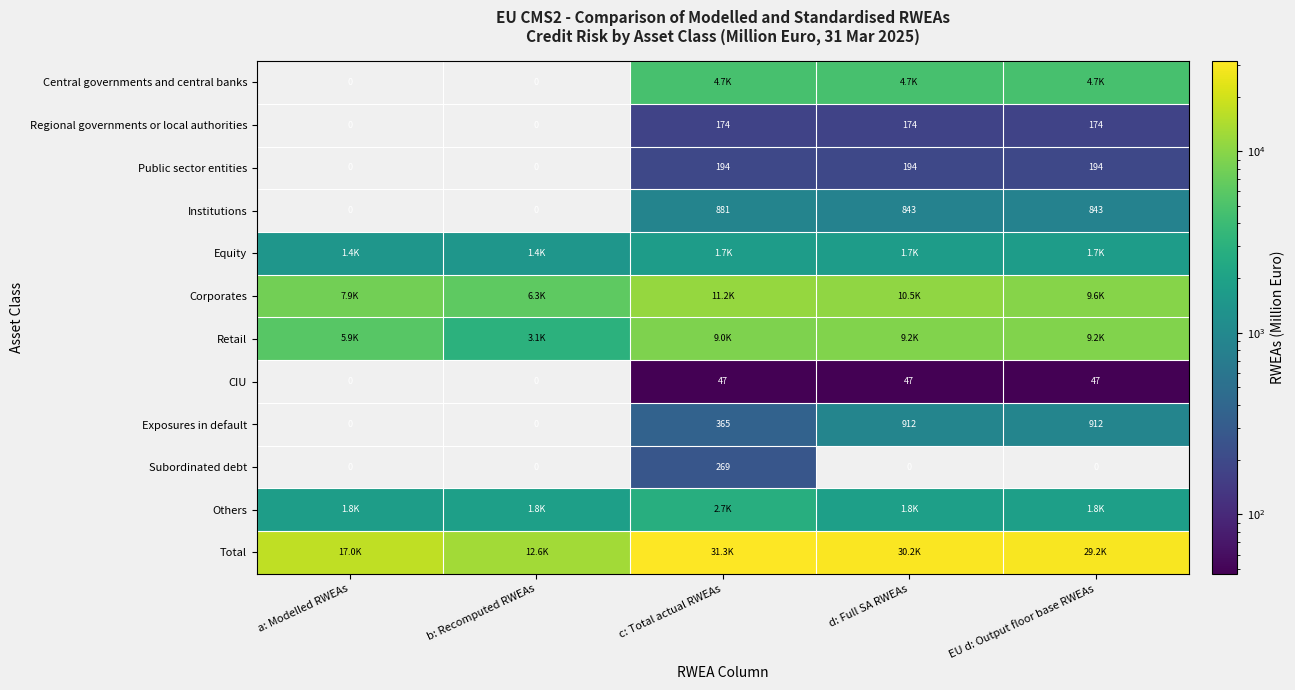

True or false: Subordinated debt has a value of 0.0 at a: Modelled RWEAs.

True